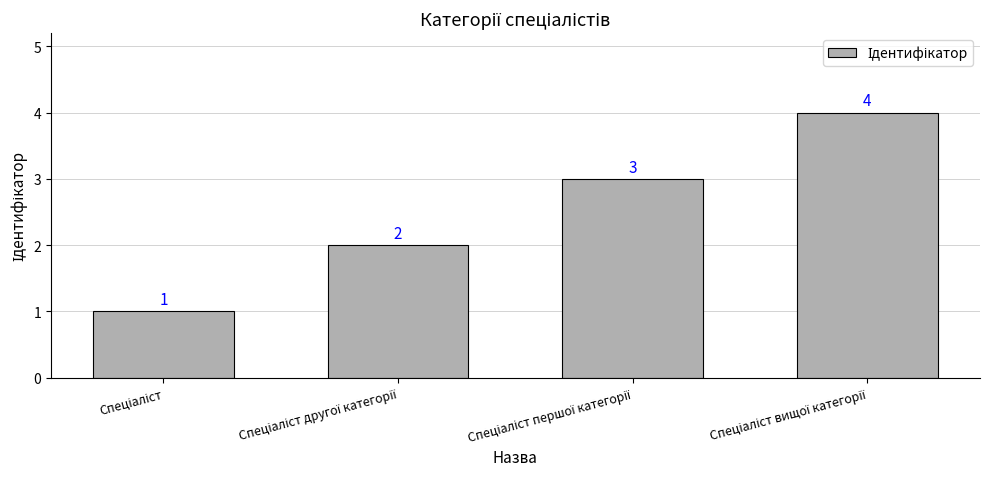

What is the greatest value displayed?

4